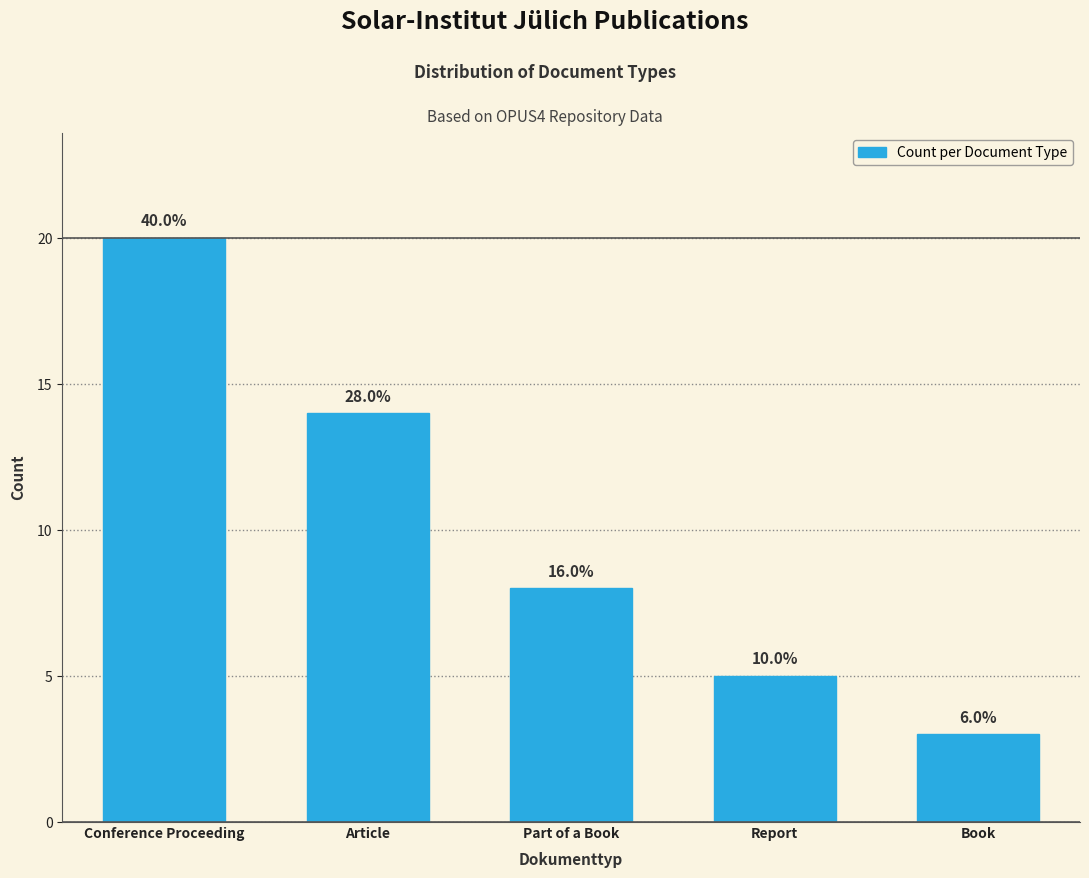

Rank the categories by value from lowest to highest.

Book, Report, Part of a Book, Article, Conference Proceeding